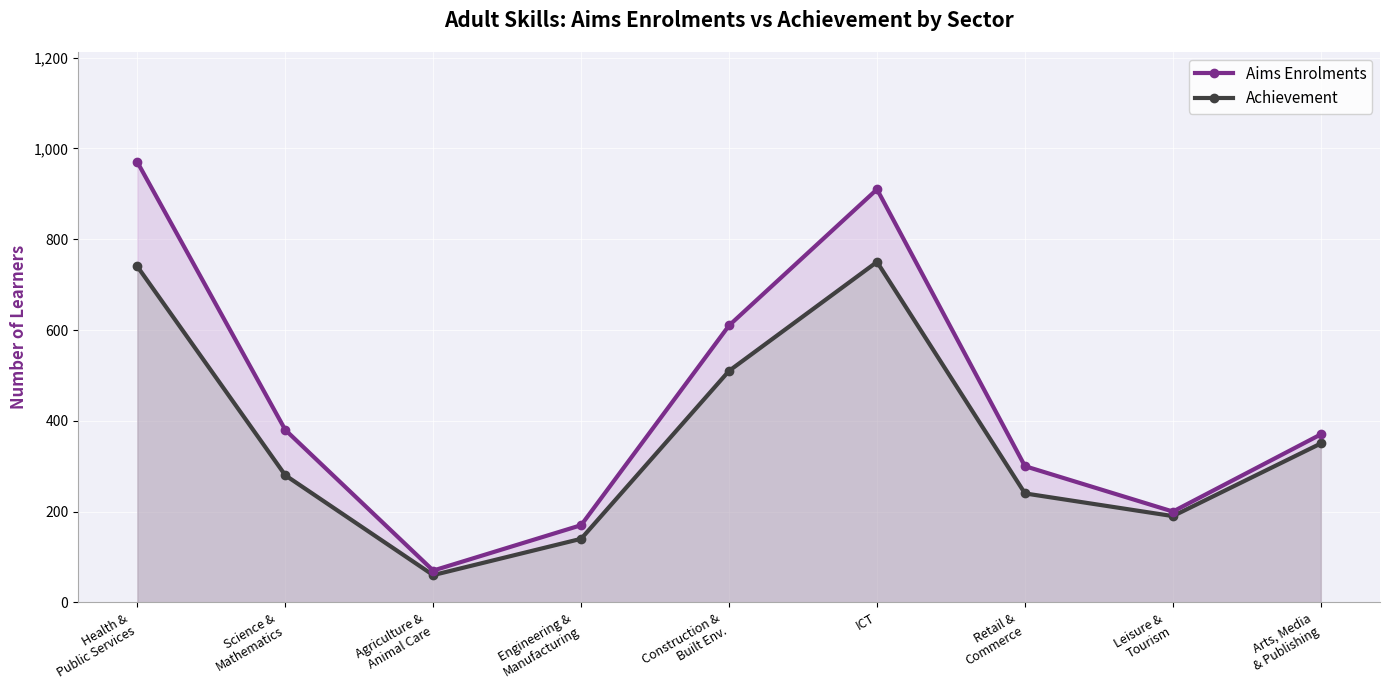

Reading left to right, extract all data points from this chart.

Aims Enrolments: 970	380	70	170	610	910	300	200	370
Achievement: 740	280	60	140	510	750	240	190	350